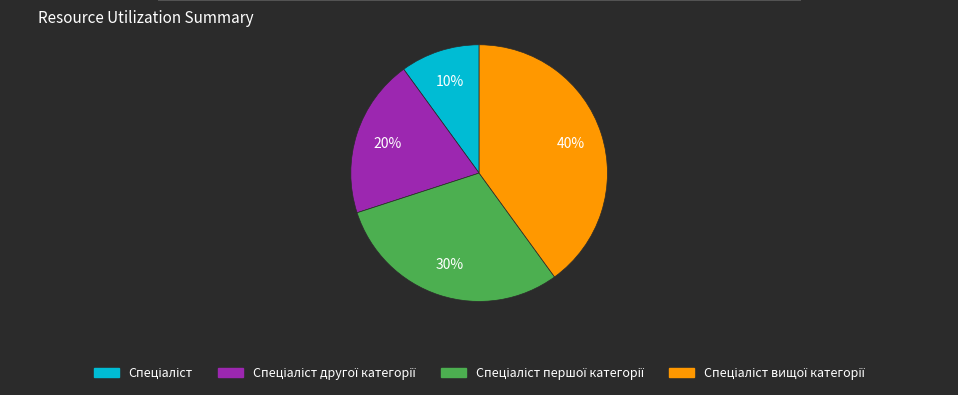

Is there a majority slice in this chart?

No